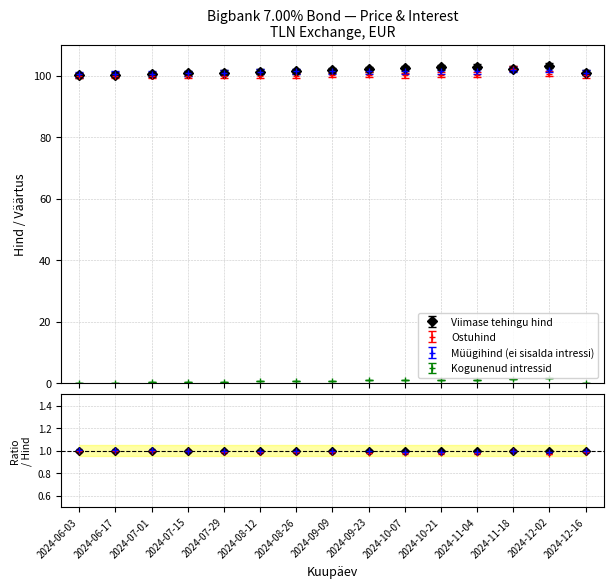

In Viimase tehingu hind, how many points are lower than both neighbors (excluding endpoints)?

1